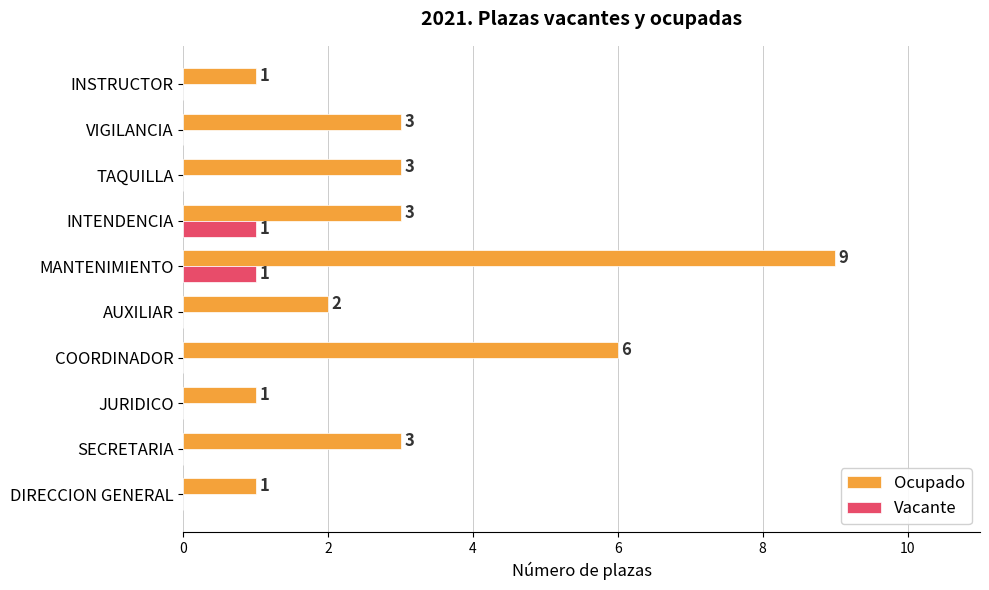

At which category is the sum across all series the highest?

MANTENIMIENTO